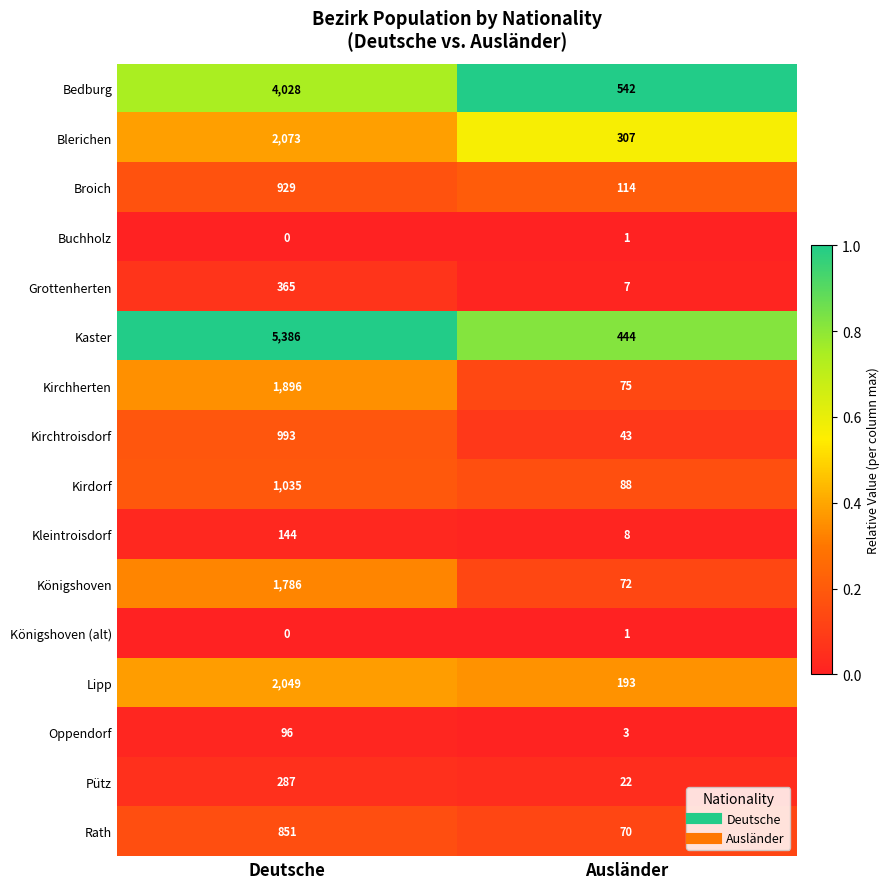

List the labels in order of Königshoven value, largest first.

Deutsche, Ausländer